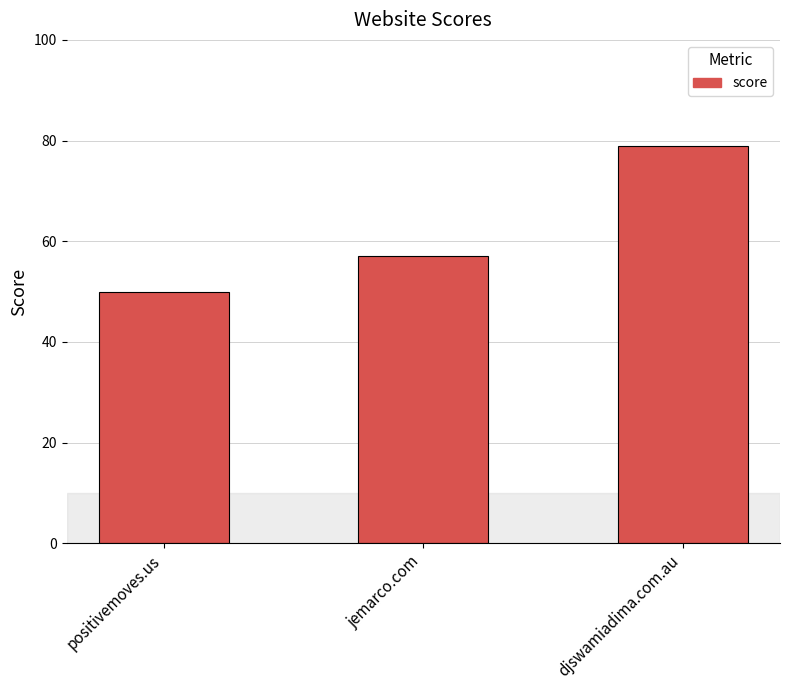

How many distinct data groups are displayed?

1